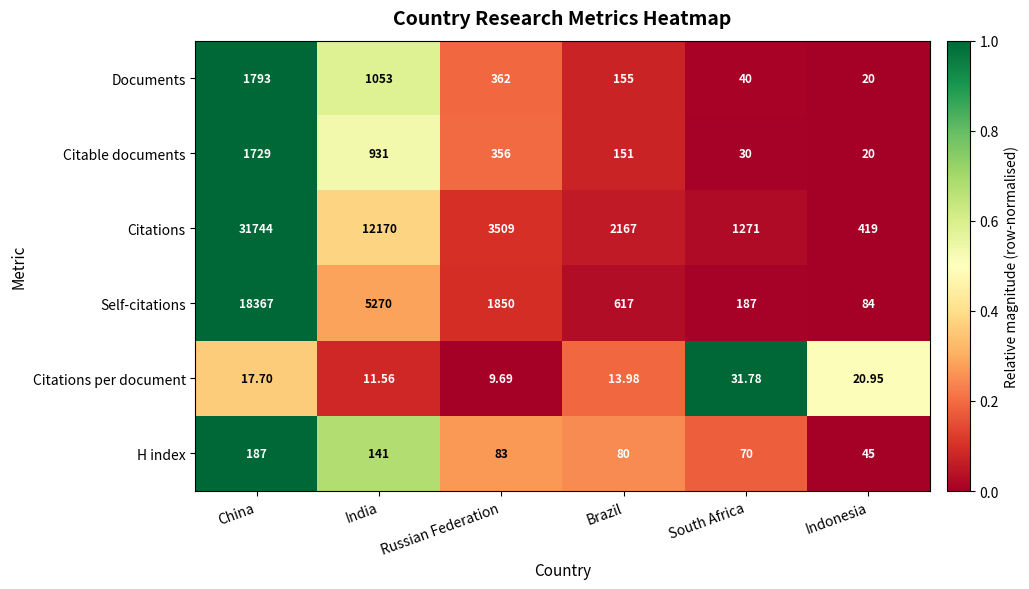

Rank the series by their maximum value, from highest to lowest.

Citations, Self-citations, Documents, Citable documents, H index, Citations per document